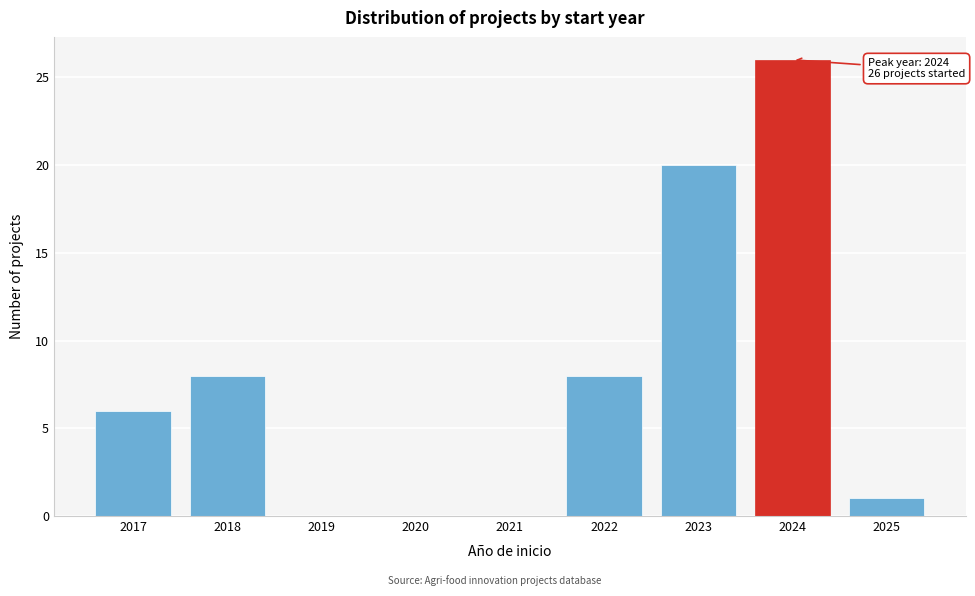

Reading left to right, list all the values displayed in this chart.

2017=6	2018=8	2019=0	2020=0	2021=0	2022=8	2023=20	2024=26	2025=1